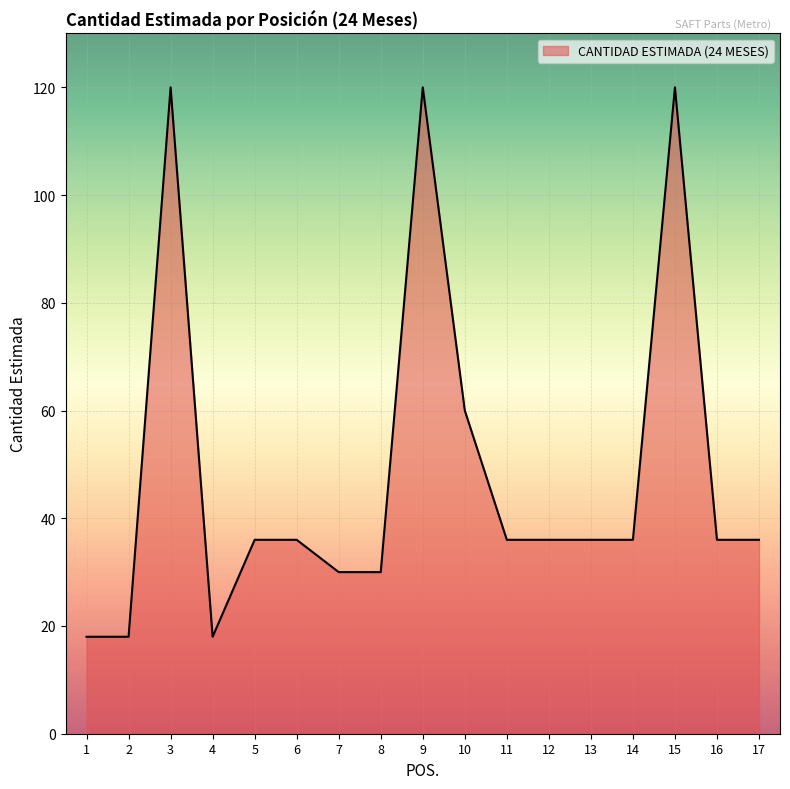

At which label does the data first exceed 36?

3